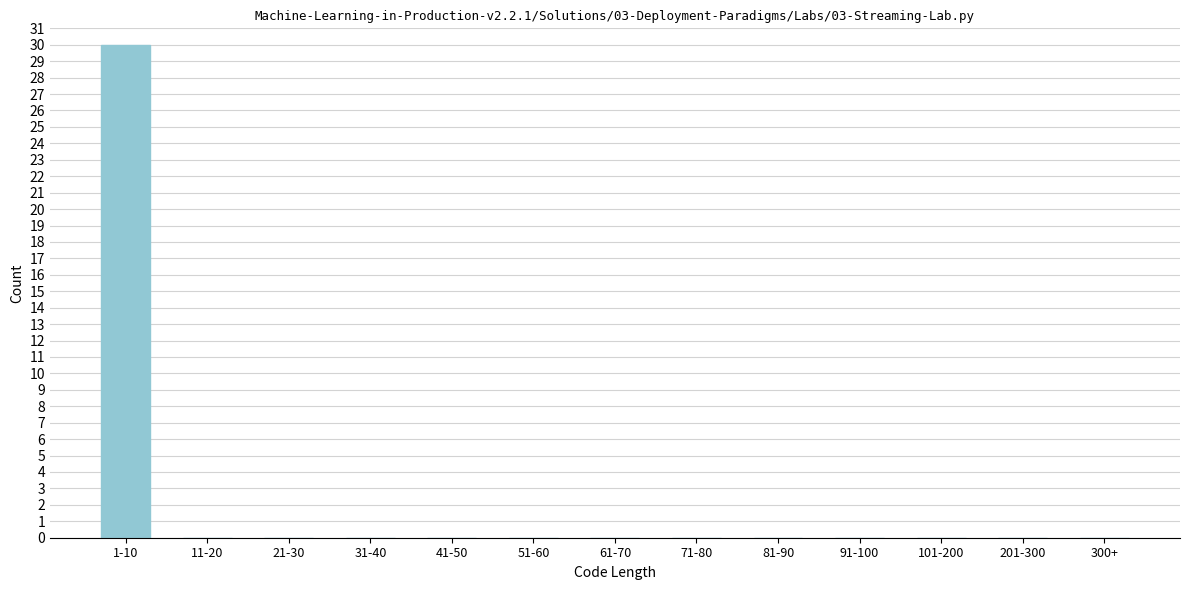

Reading left to right, what are all the values shown in this chart?

1-10=30	11-20=0	21-30=0	31-40=0	41-50=0	51-60=0	61-70=0	71-80=0	81-90=0	91-100=0	101-200=0	201-300=0	300+=0